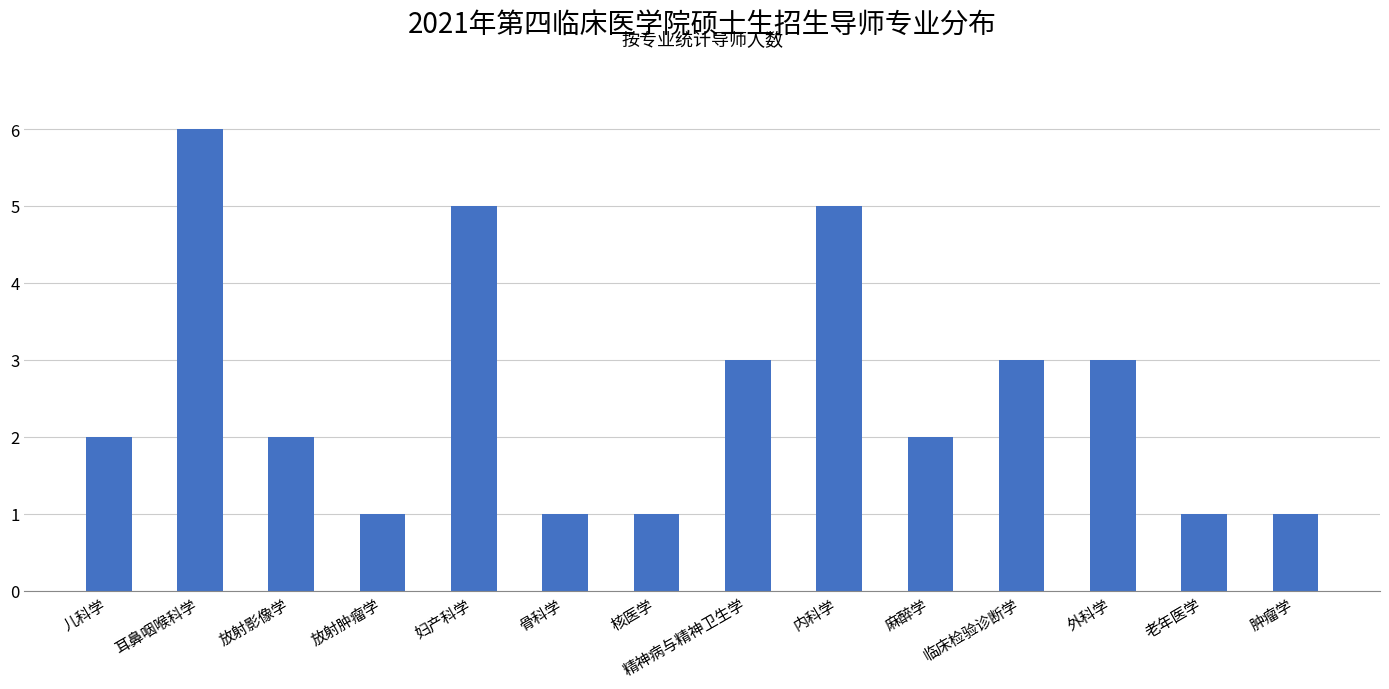

Reading left to right, list all the values displayed in this chart.

儿科学=2	耳鼻咽喉科学=6	放射影像学=2	放射肿瘤学=1	妇产科学=5	骨科学=1	核医学=1	精神病与精神卫生学=3	内科学=5	麻醉学=2	临床检验诊断学=3	外科学=3	老年医学=1	肿瘤学=1